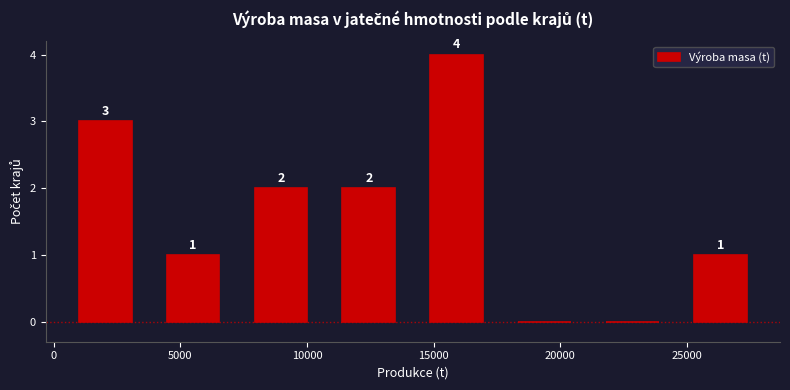

Which range on the x-axis has the tallest bar?

14000 to 17500